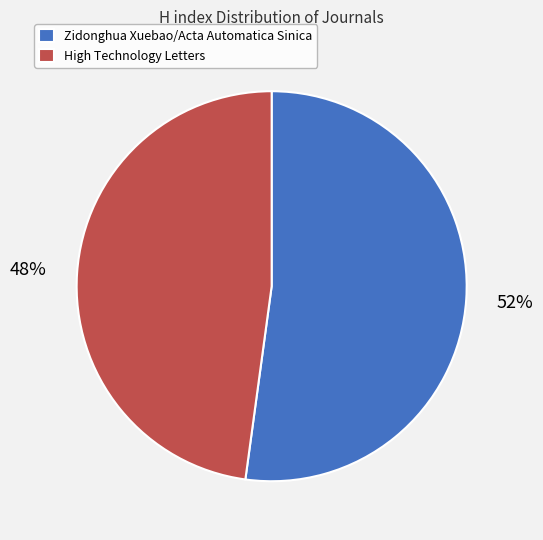

To the nearest percent, what is the combined percentage of Zidonghua Xuebao/Acta Automatica Sinica and High Technology Letters?

100%